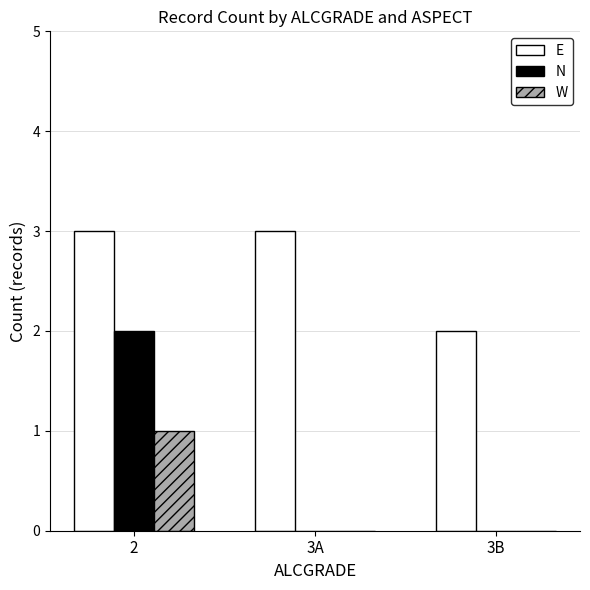

What is the sum of all W values?

1